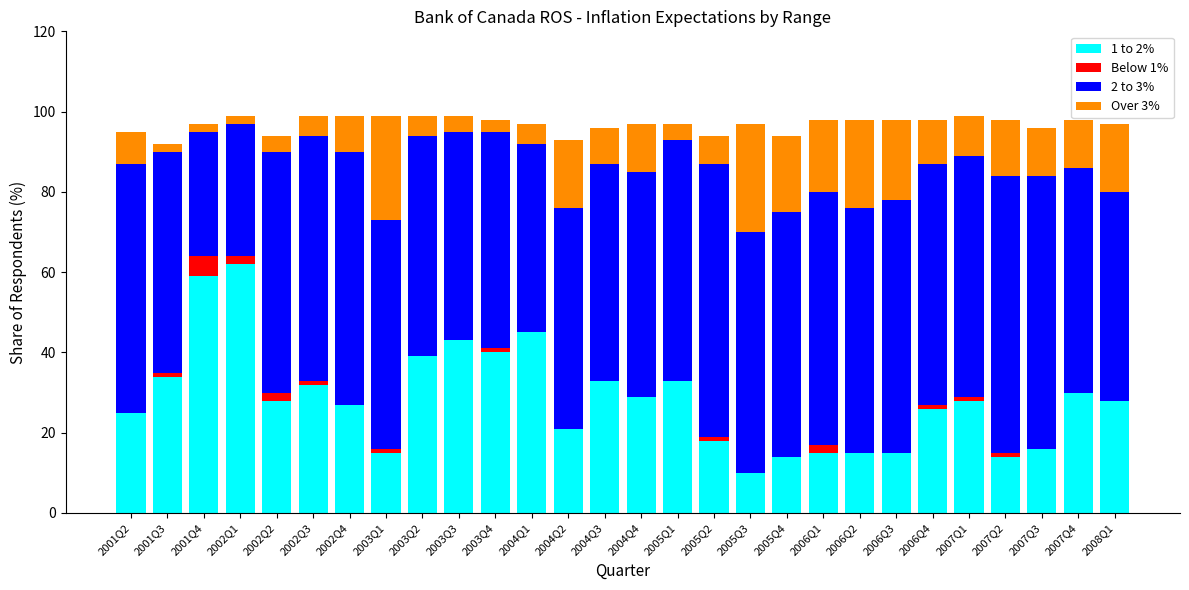

What are all the series names shown in the legend?

1 to 2%, Below 1%, 2 to 3%, Over 3%